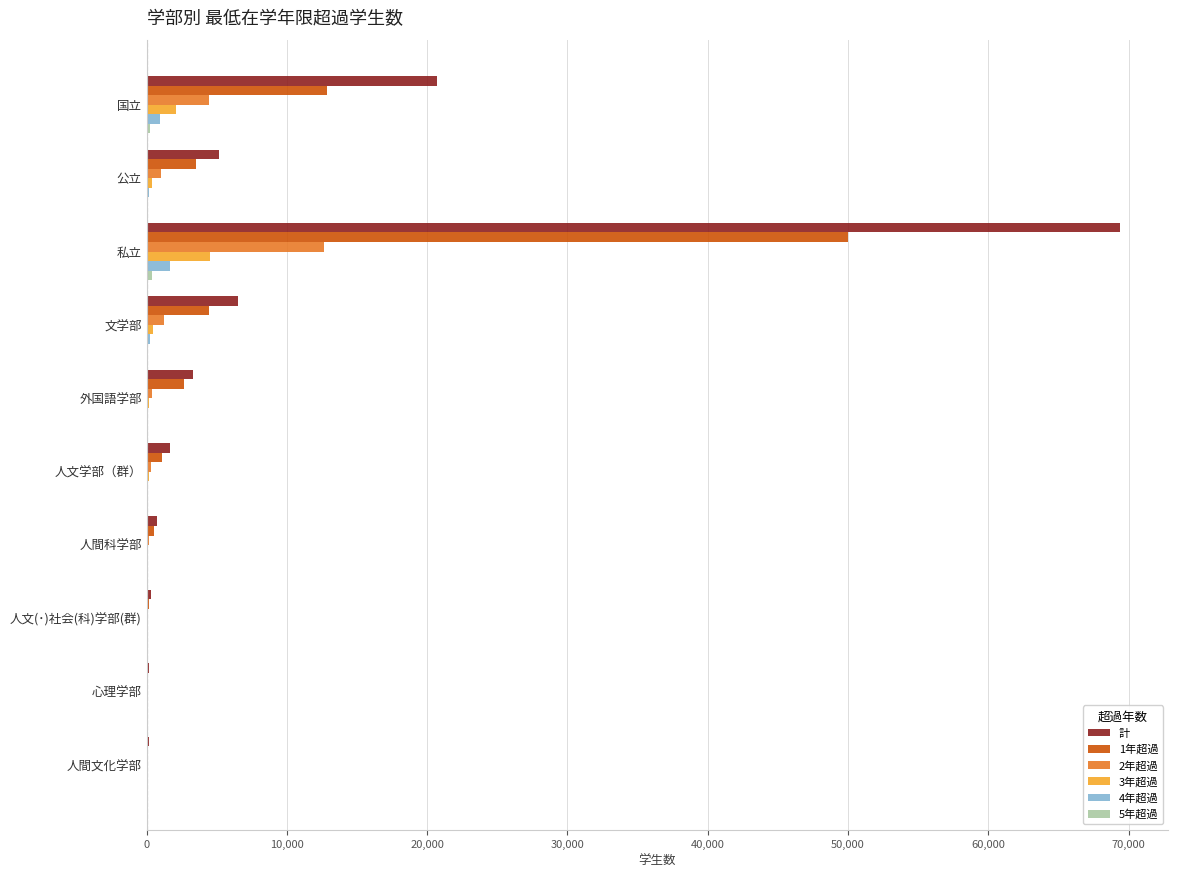

Between 私立 and 人間科学部, which series saw the biggest shift?

計